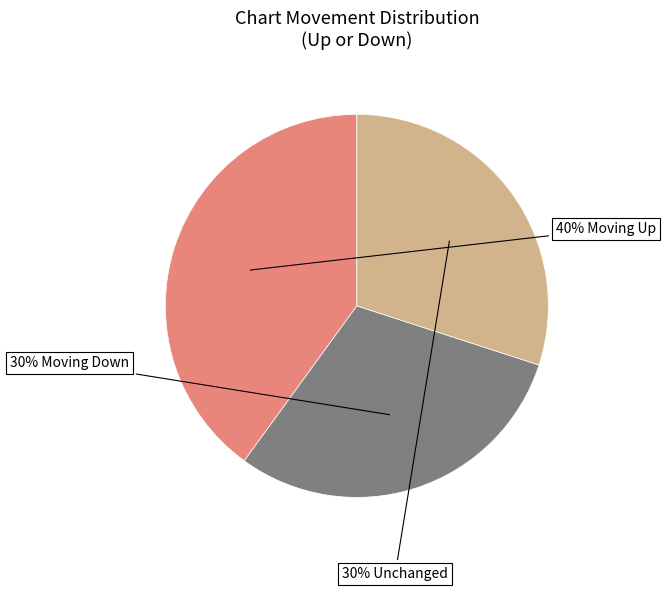

To the nearest percent, what is the average slice percentage?

33%